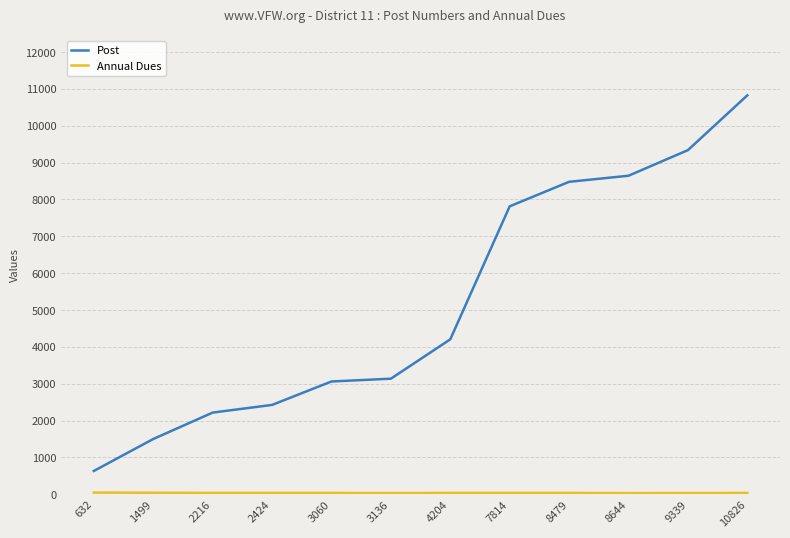

At which label is Post closest to 5729?

4204